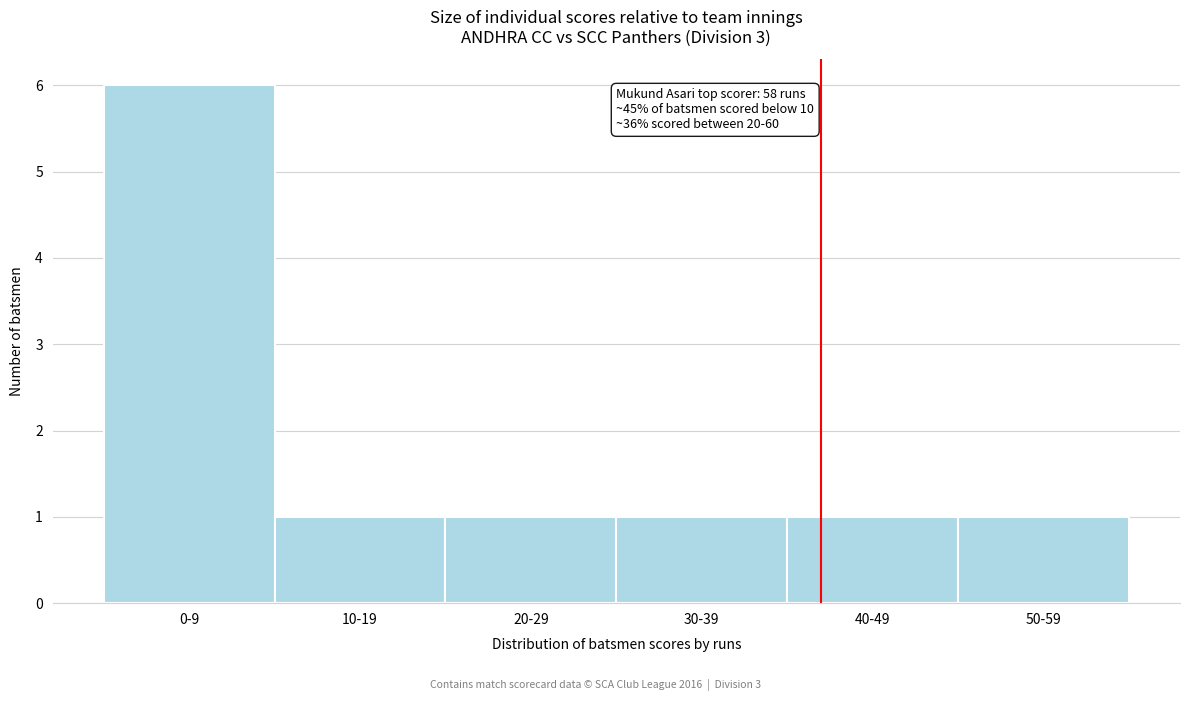

Reading left to right, list all the values displayed in this chart.

0-9=6	10-19=1	20-29=1	30-39=1	40-49=1	50-59=1